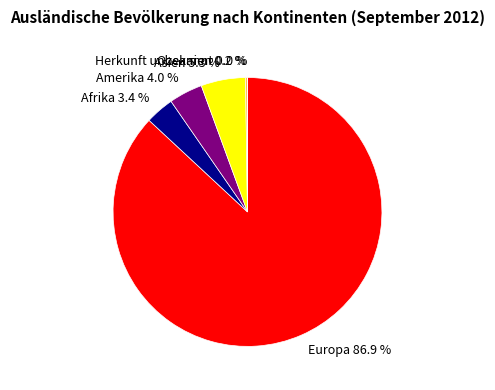

Does Asien account for over 50% of the chart?

No